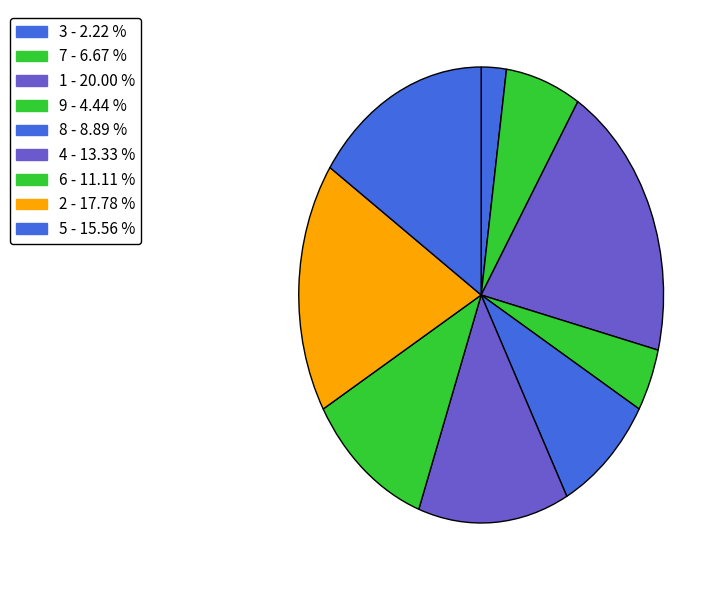

Which category has the smallest portion of the pie?

3